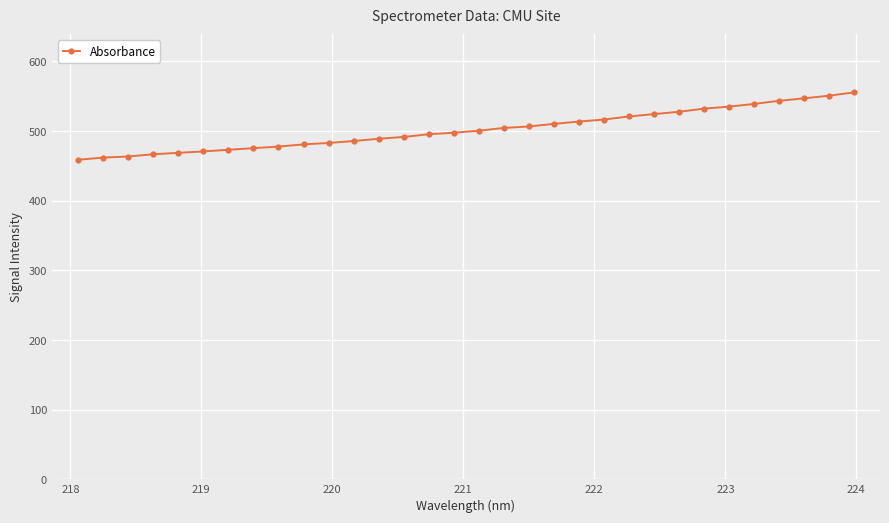

What is the sum of all values?

16066.0